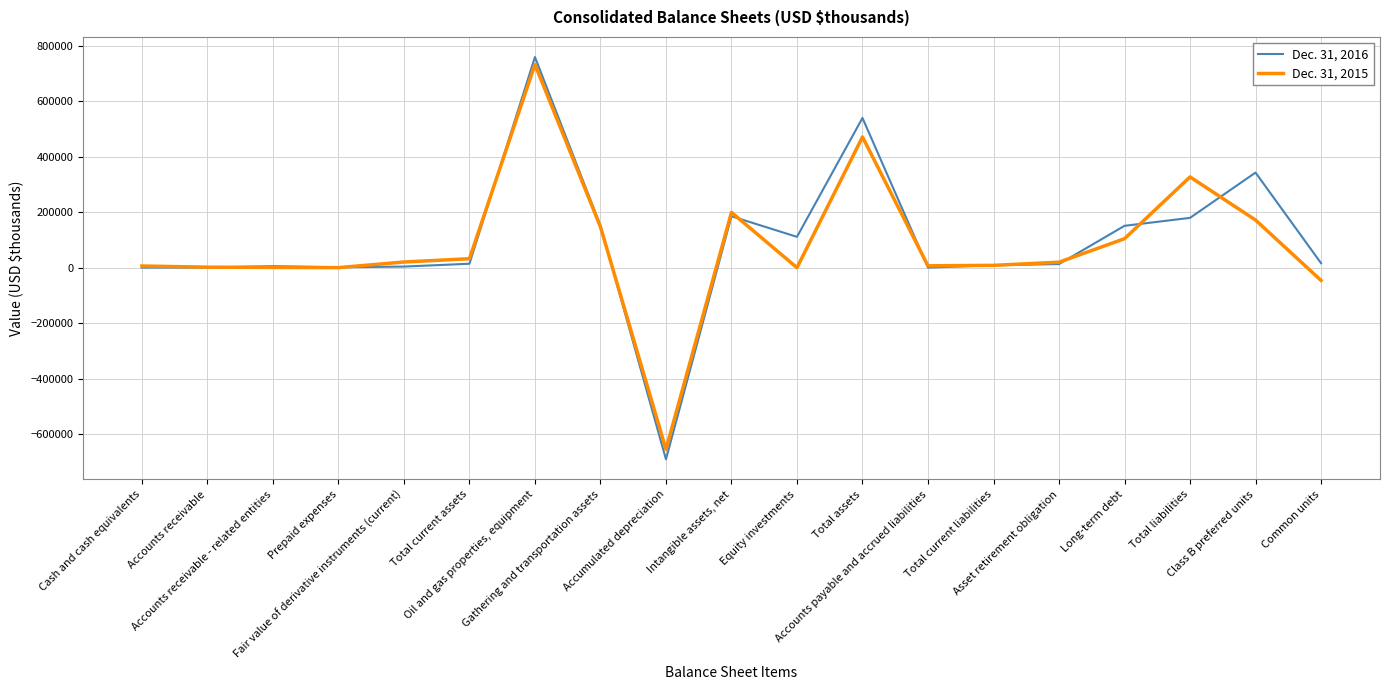

Rank the series at Accounts receivable - related entities from lowest to highest value.

Dec. 31, 2015, Dec. 31, 2016